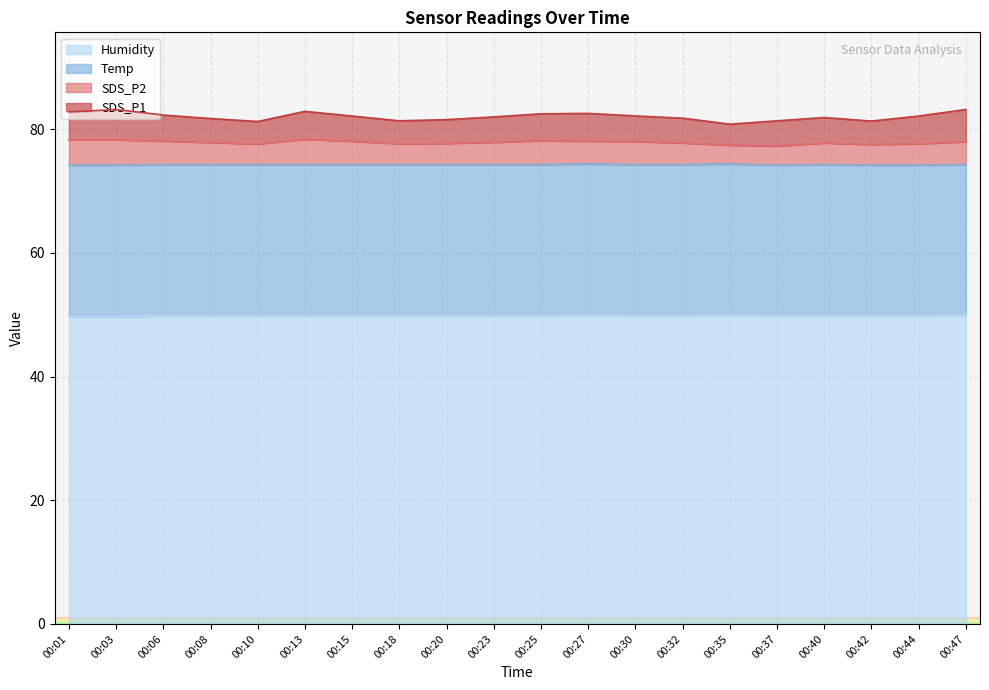

The Humidity series shows 26.6 at 00:06. True or false?

False